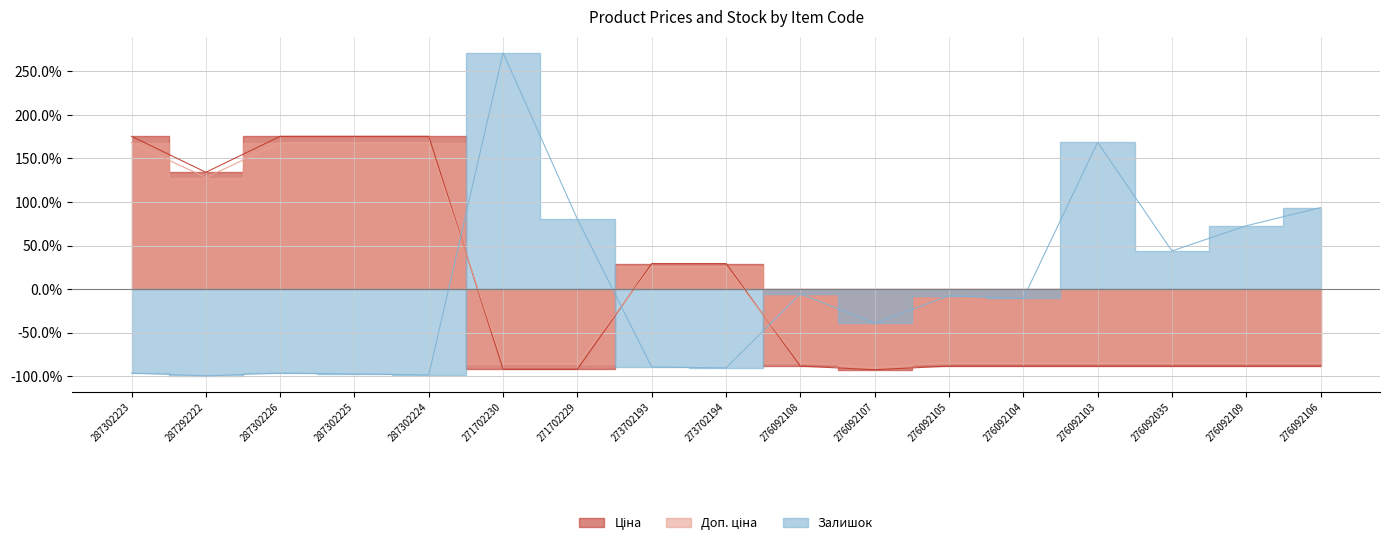

Reading left to right, extract all data points from this chart.

Ціна: 1.8	1.3	1.8	1.8	1.8	-0.9	-0.9	0.3	0.3	-0.9	-0.9	-0.9	-0.9	-0.9	-0.9	-0.9	-0.9
Доп. ціна: 1.7	1.3	1.7	1.7	1.7	-0.9	-0.9	0.3	0.3	-0.8	-0.9	-0.8	-0.8	-0.8	-0.8	-0.8	-0.8
Залишок: -1.0	-1.0	-1.0	-1.0	-1.0	2.7	0.8	-0.9	-0.9	-0.1	-0.4	-0.1	-0.1	1.7	0.4	0.7	0.9